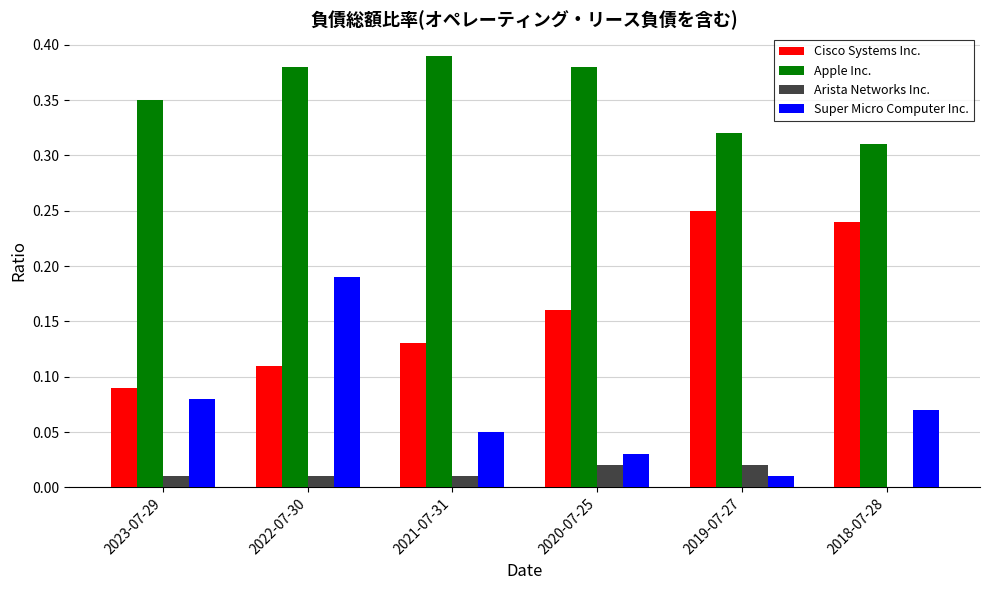

At which label is Arista Networks Inc. closest to 0?

2018-07-28